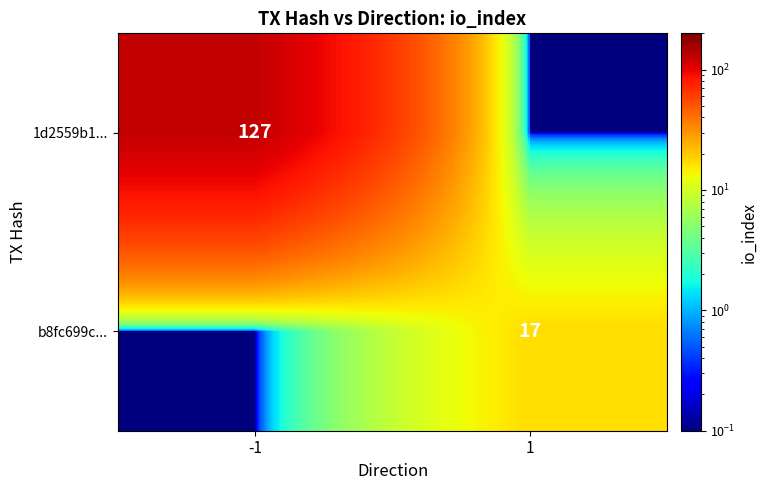

What is the difference between the highest and lowest values at 1?

16.9